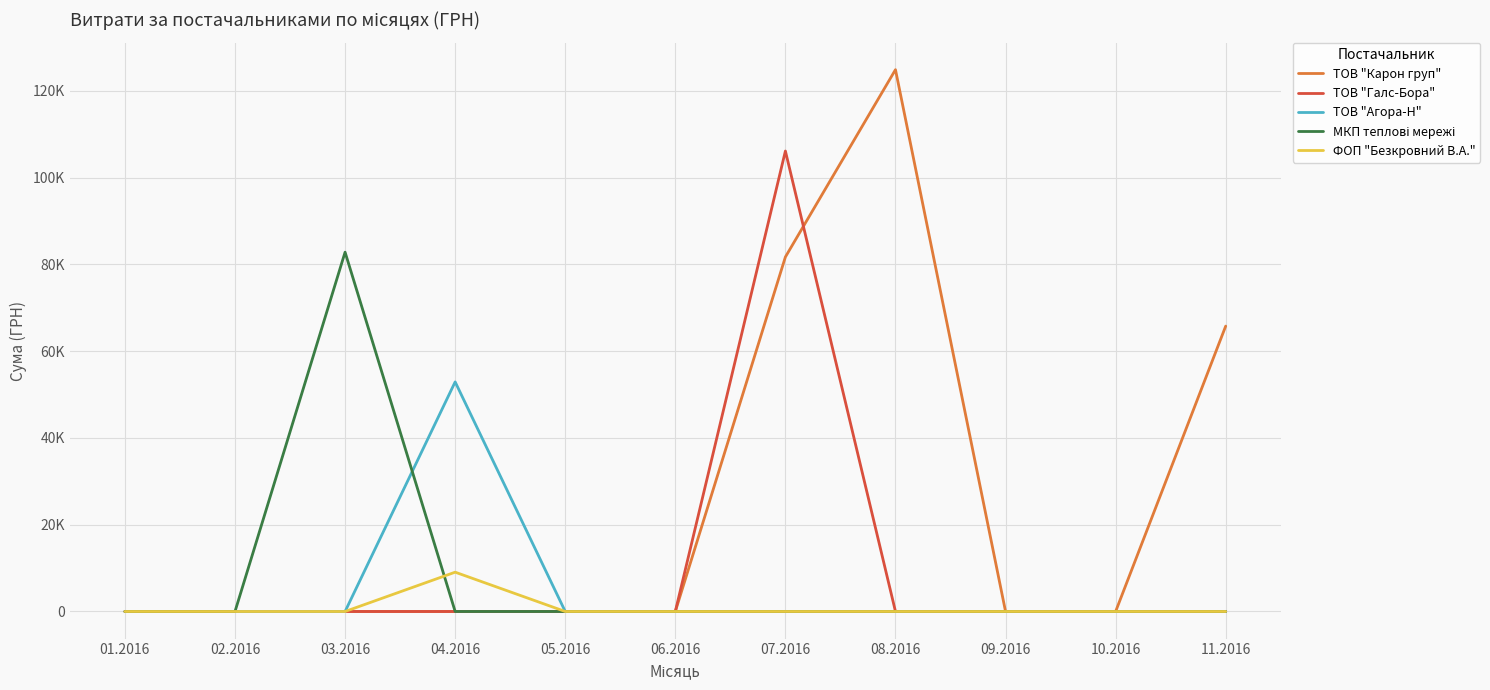

What position from the left is 01.2016?

1